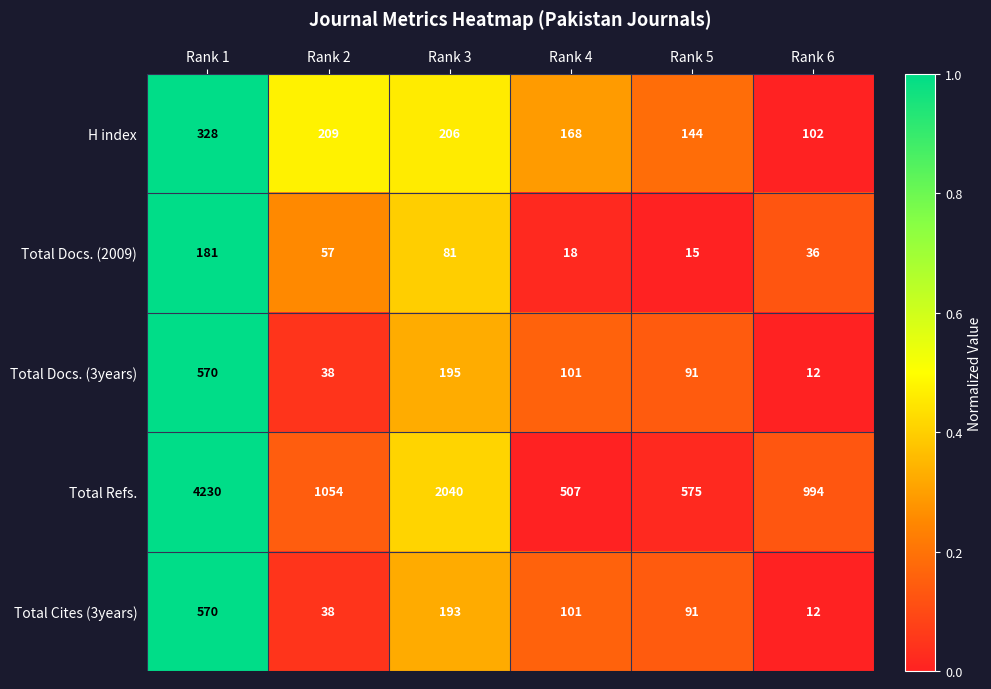

At which category is the sum across all series the highest?

Rank 1